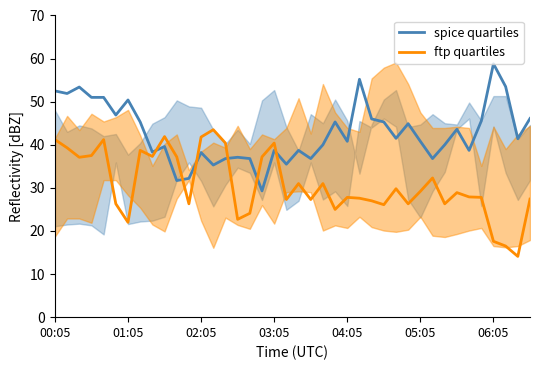

Which series has the widest spread of values?

spice quartiles